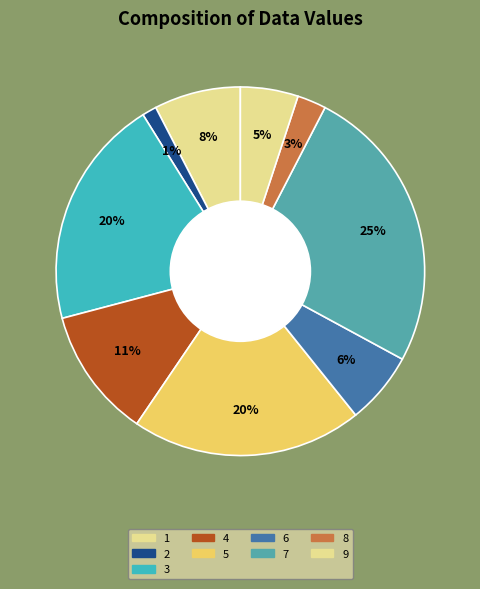

How many segments does this pie chart have?

9